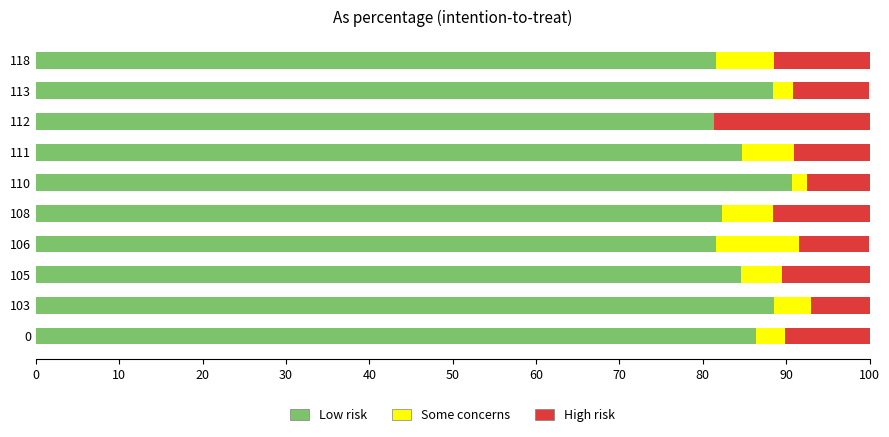

True or false: Low risk has a value of 81.6 at 118.

True